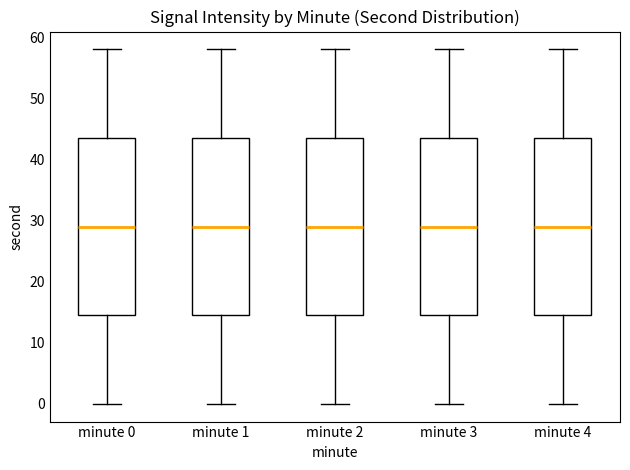

Reading left to right, transcribe this box plot: for each box, give where its median line is, the range the box spans, and where its two whiskers end, as read against the y-axis. The values are not printed on the chart, so give them approximately, as read against the axis.

minute 0: median 29, box 15 to 44, whiskers 0 to 58
minute 1: median 29, box 15 to 44, whiskers 0 to 58
minute 2: median 29, box 15 to 44, whiskers 0 to 58
minute 3: median 29, box 15 to 44, whiskers 0 to 58
minute 4: median 29, box 15 to 44, whiskers 0 to 58